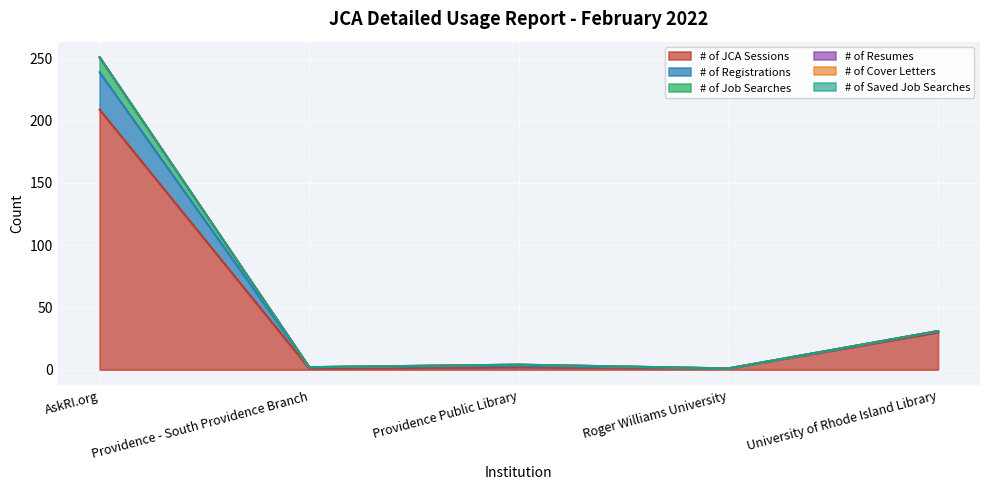

What is the approximate value of # of Job Searches at Roger Williams University?

1